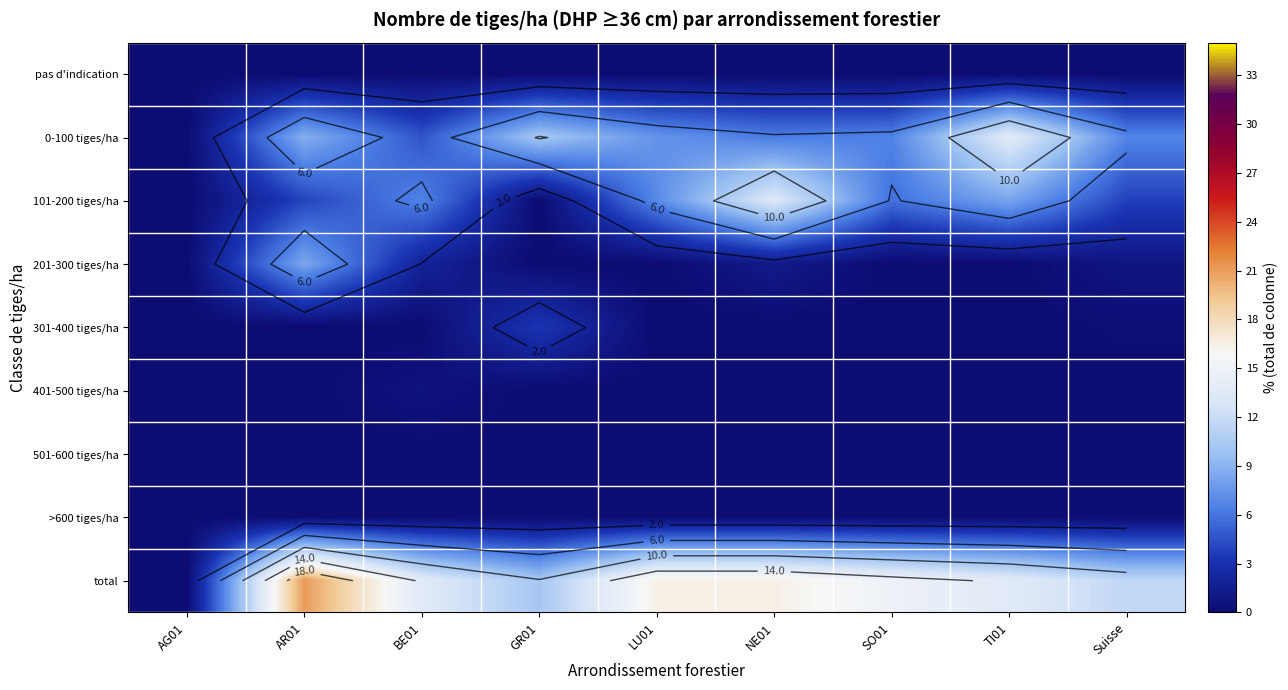

What is the total value across all series at LU01?

30.8